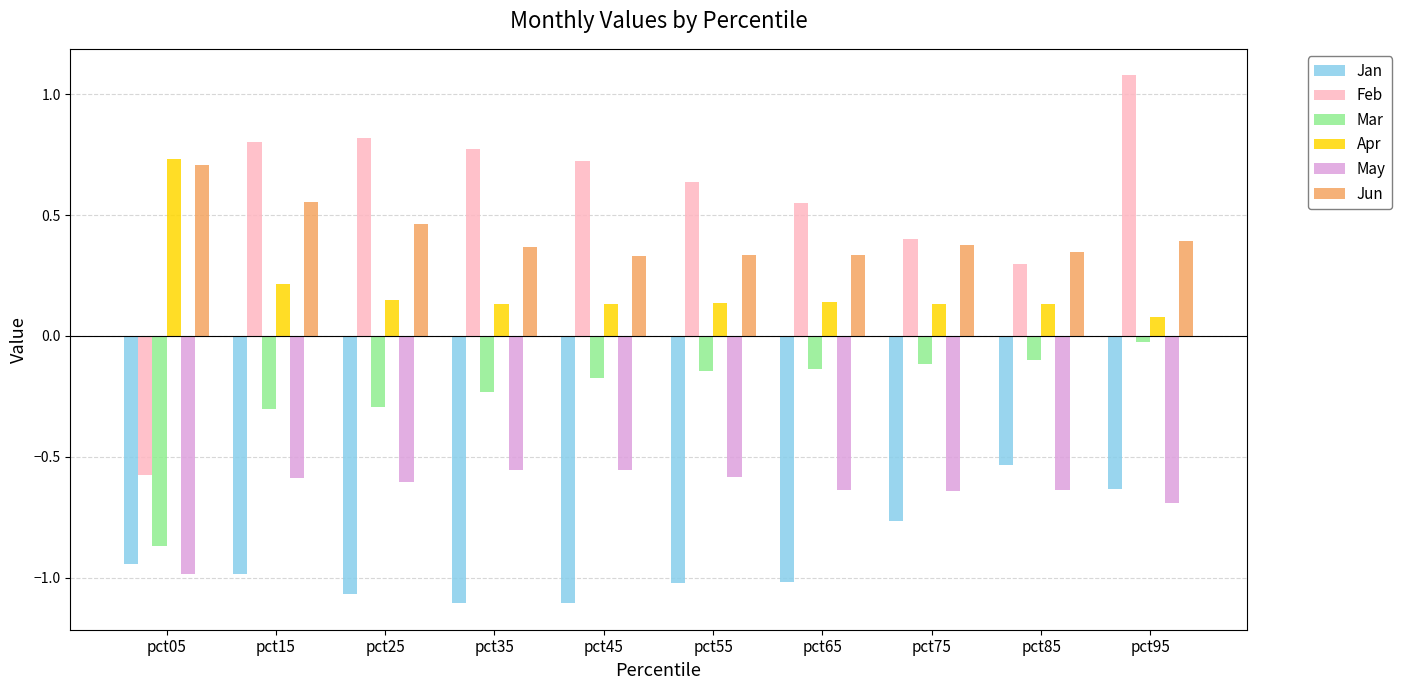

Which category has the highest value in the Apr series?

pct05